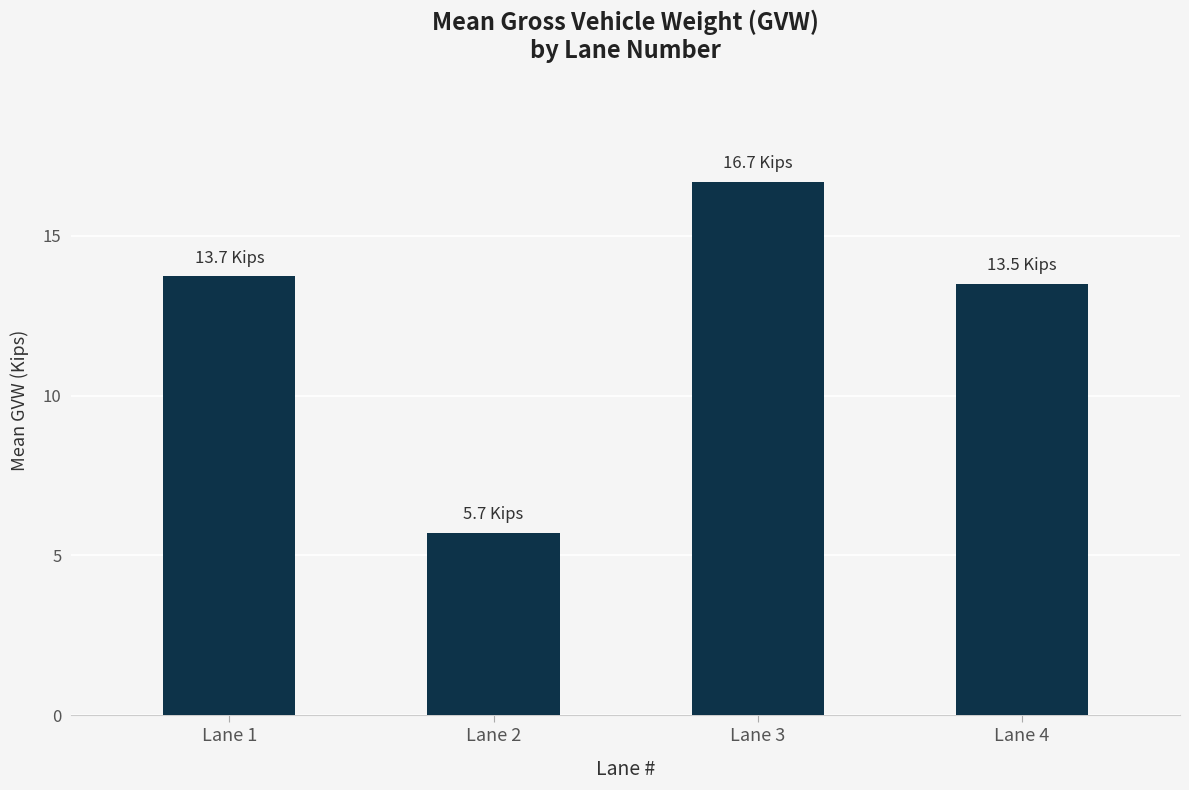

The value at Lane 2 is 5.7. True or false?

True